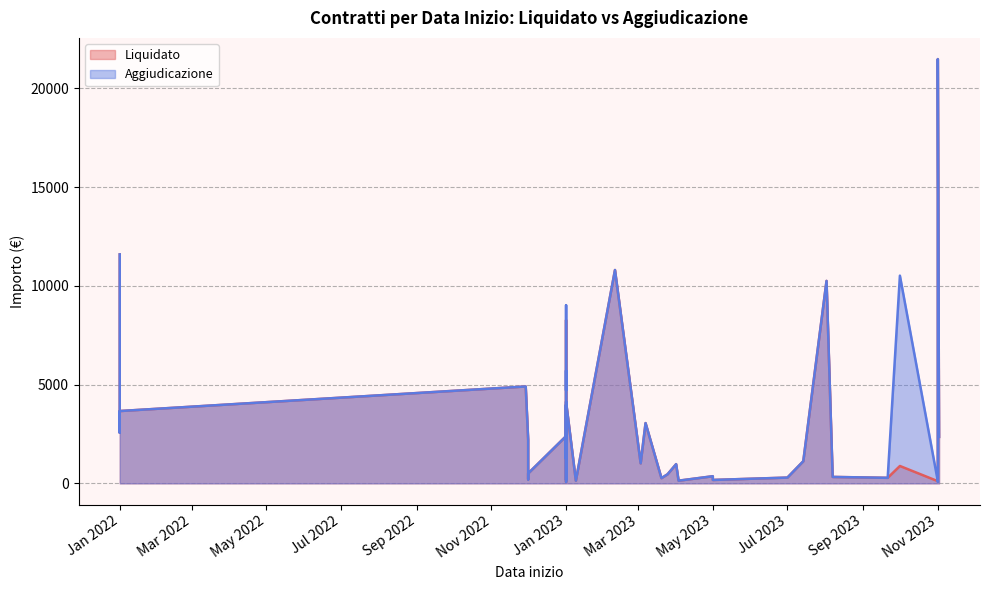

True or false: Aggiudicazione and Liquidato cross at least once.

False